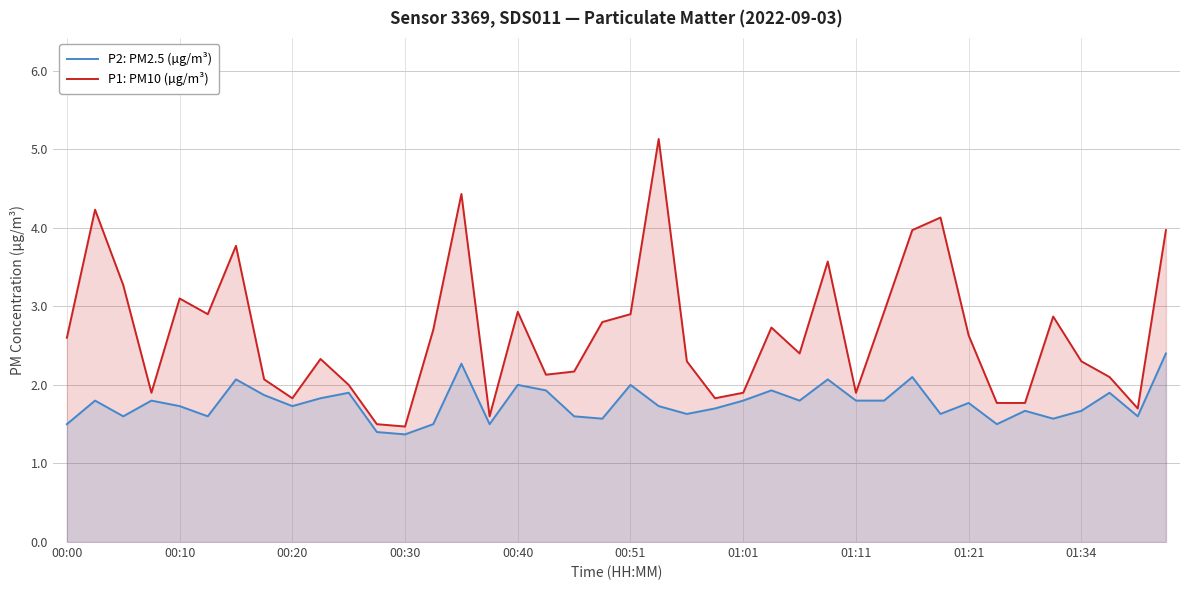

The value of P1: PM10 (µg/m³) at 01:21 is 4.1. True or false?

False